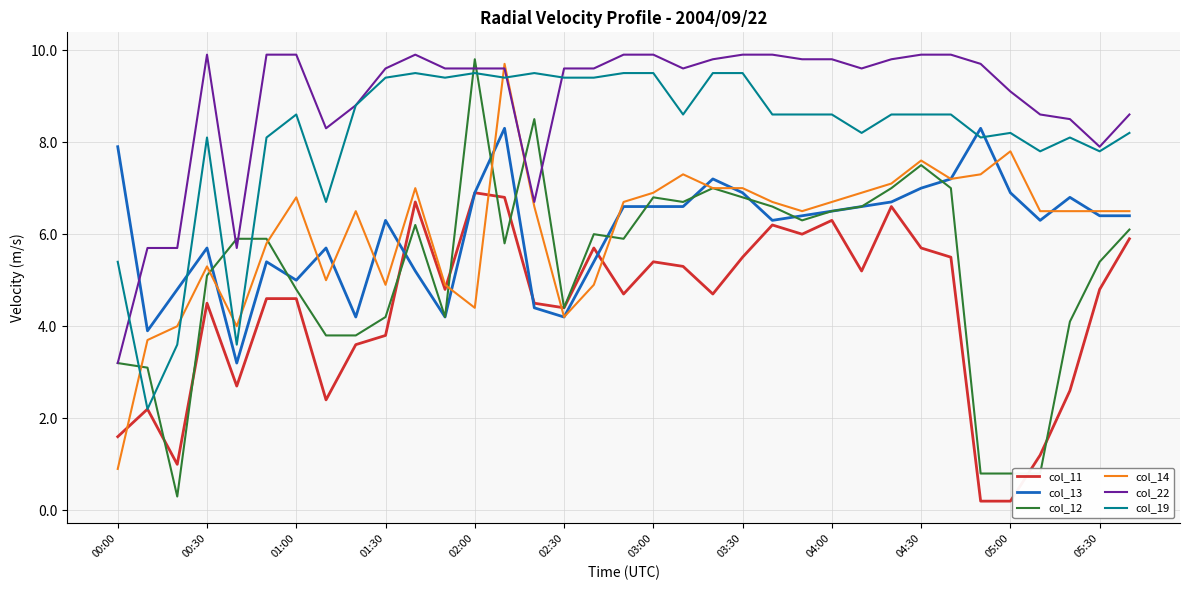

What is the maximum value shown in the chart?

9.9